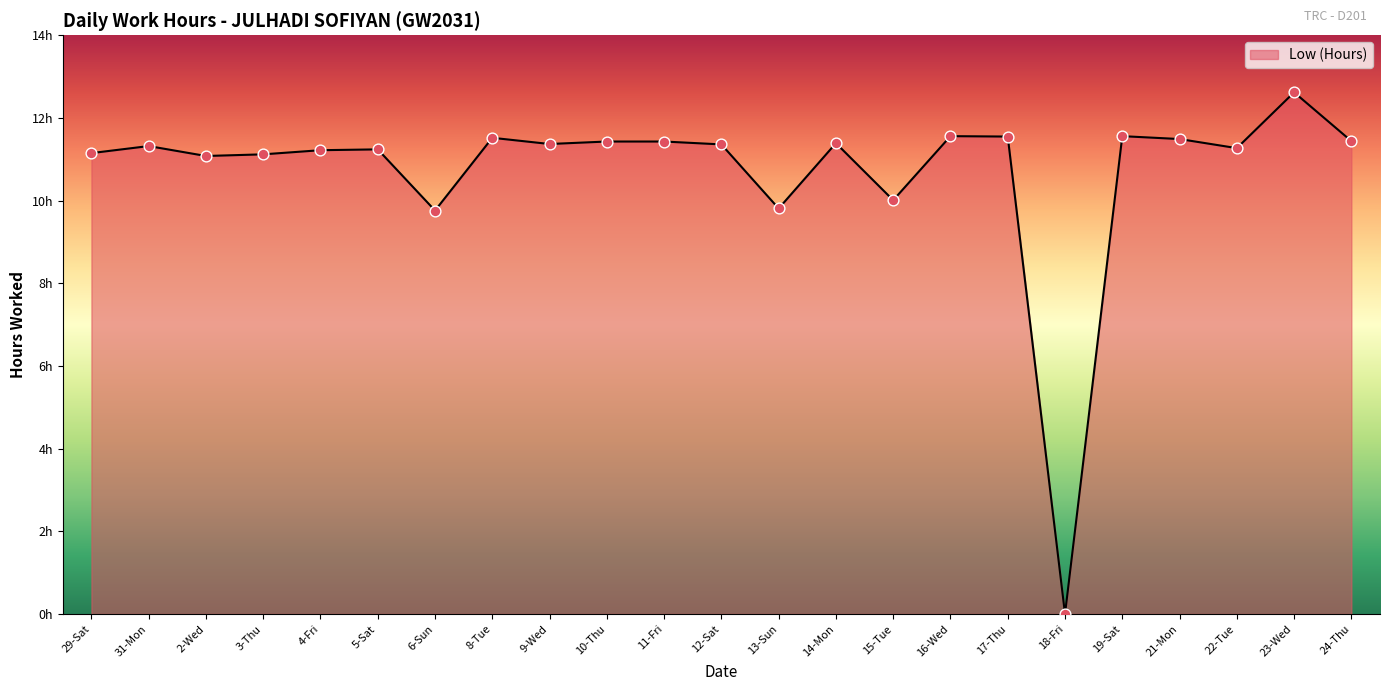

What is the ratio of the value at 23-Wed to the value at 21-Mon?

1.1